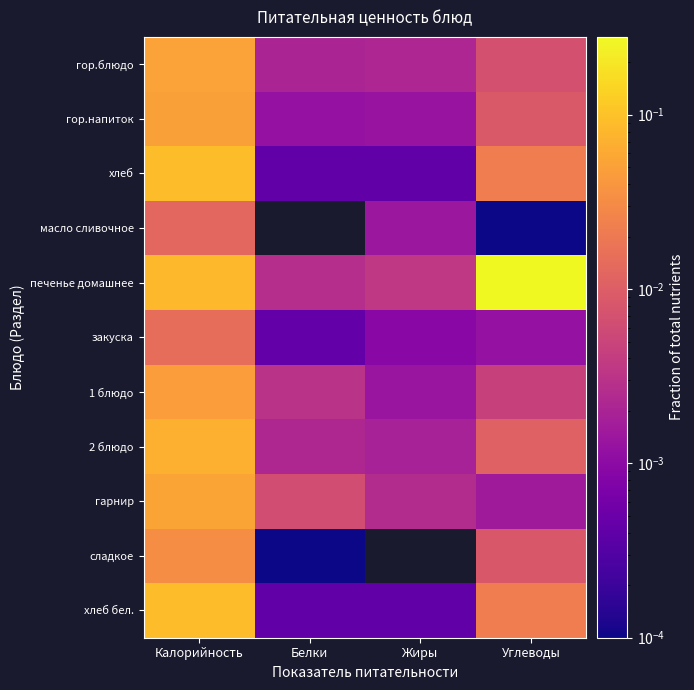

Which category has the highest value across all series?

Углеводы